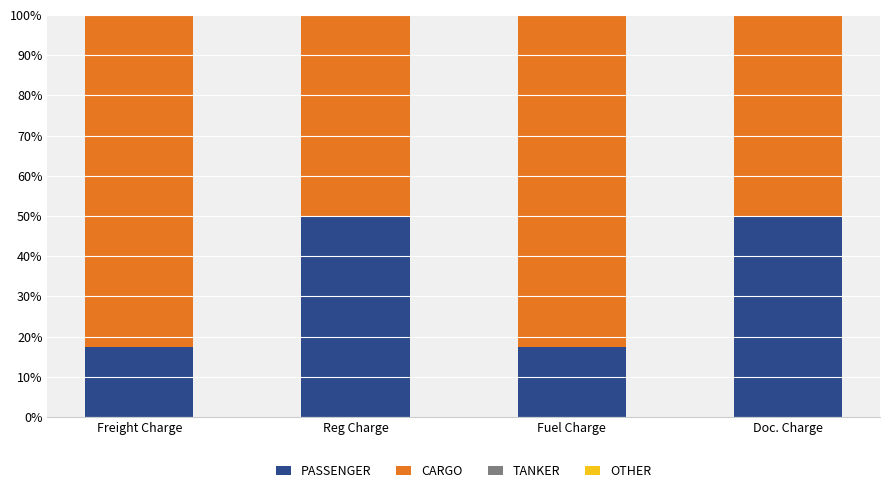

How many data points does each series have?

4